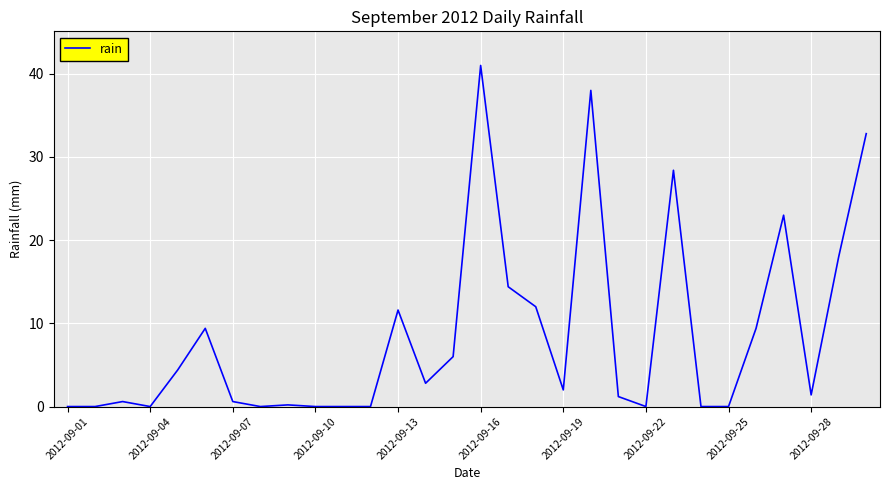

What is the maximum value shown in the chart?

41.0